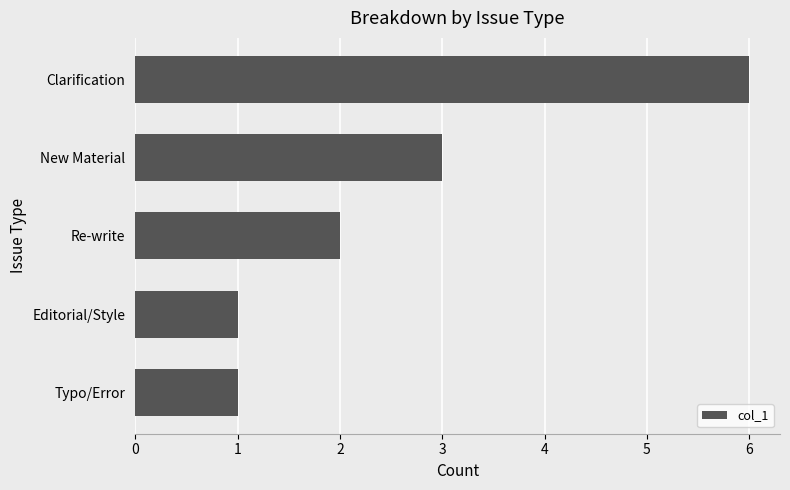

Which label corresponds to the largest value in the chart?

Clarification